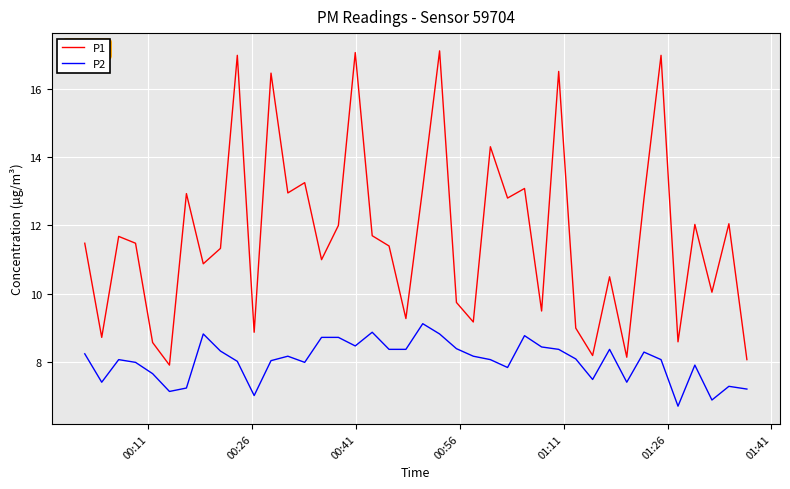

Which series has the largest total across all categories?

P1